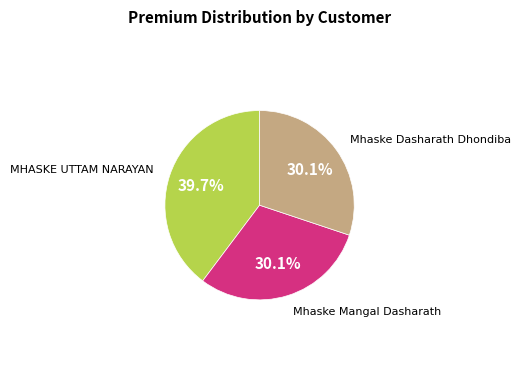

To the nearest percent, what is the difference between the largest and smallest slice percentages?

10%